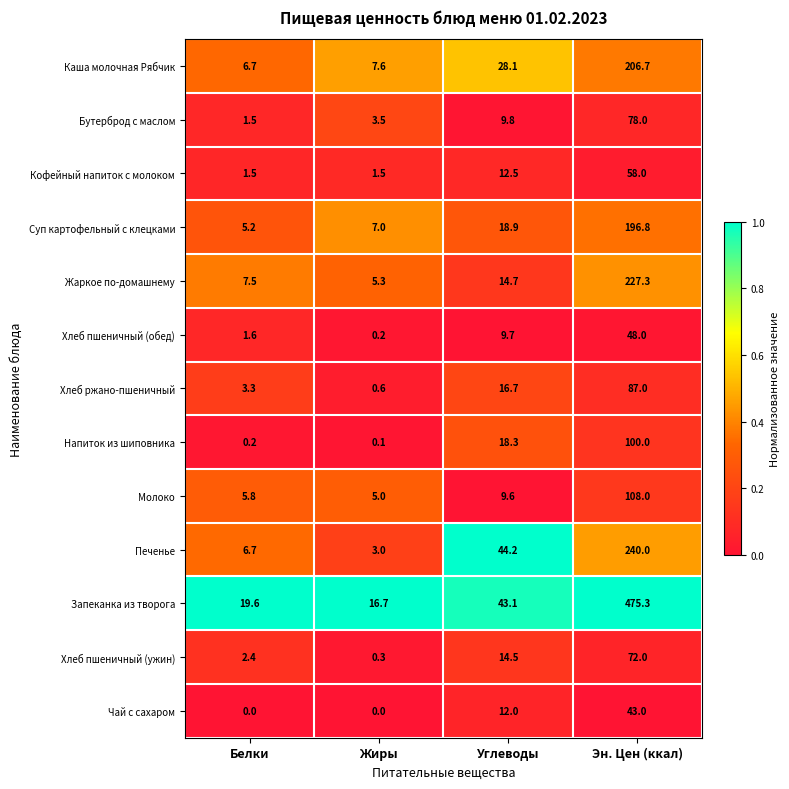

What is the greatest value displayed?

475.3